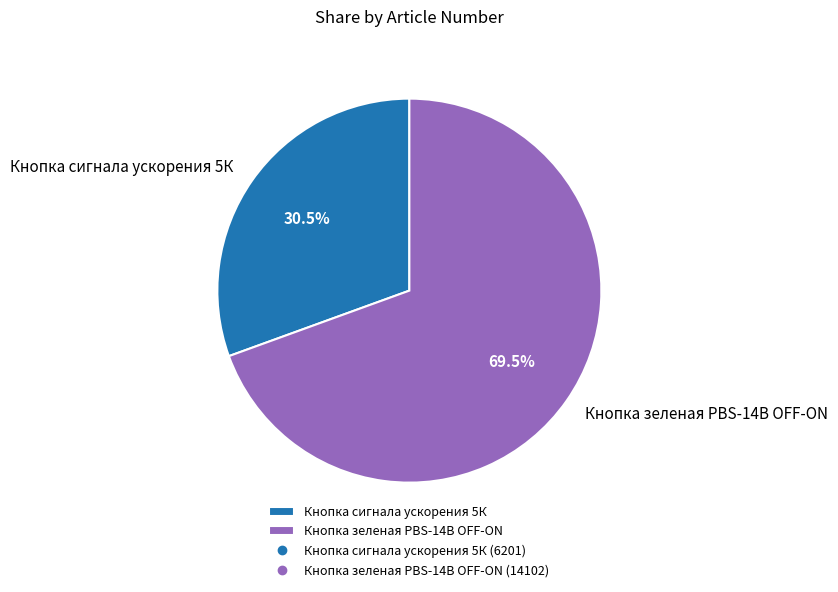

Approximately how many times larger is the value at Кнопка сигнала ускорения 5К compared to Кнопка зеленая PBS-14B OFF-ON?

0.4